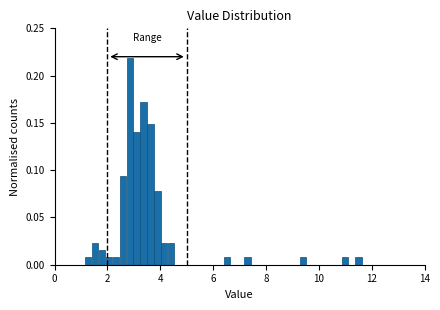

Read against the x-axis, roughly where is the centre of the tallest bar?

2.8